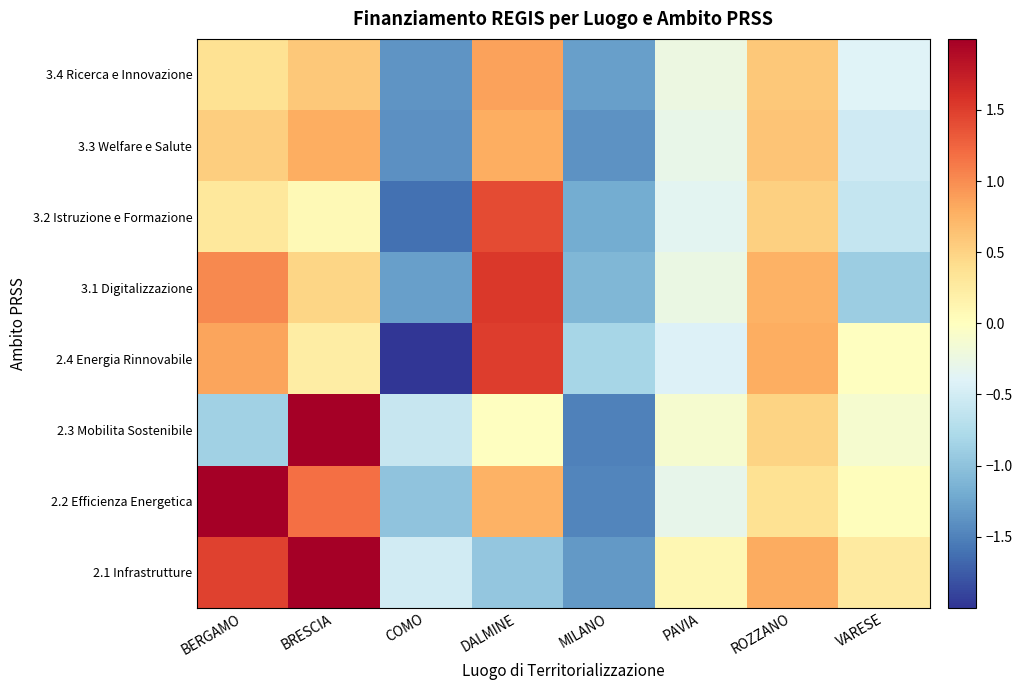

Reading right to left, extract all data points from this chart.

3.4 Ricerca e Innovazione: VARESE=-0.4	ROZZANO=0.6	PAVIA=-0.2	MILANO=-1.3	DALMINE=0.9	COMO=-1.4	BRESCIA=0.6	BERGAMO=0.4
3.3 Welfare e Salute: VARESE=-0.5	ROZZANO=0.6	PAVIA=-0.3	MILANO=-1.4	DALMINE=0.8	COMO=-1.4	BRESCIA=0.8	BERGAMO=0.5
3.2 Istruzione e Formazione: VARESE=-0.6	ROZZANO=0.5	PAVIA=-0.4	MILANO=-1.2	DALMINE=1.4	COMO=-1.6	BRESCIA=0.1	BERGAMO=0.3
3.1 Digitalizzazione: VARESE=-0.9	ROZZANO=0.8	PAVIA=-0.3	MILANO=-1.1	DALMINE=1.5	COMO=-1.3	BRESCIA=0.5	BERGAMO=1.0
2.4 Energia Rinnovabile: VARESE=-0.0	ROZZANO=0.8	PAVIA=-0.4	MILANO=-0.8	DALMINE=1.5	COMO=-2.2	BRESCIA=0.2	BERGAMO=0.8
2.3 Mobilita Sostenibile: VARESE=-0.1	ROZZANO=0.5	PAVIA=-0.1	MILANO=-1.5	DALMINE=-0.0	COMO=-0.6	BRESCIA=2.1	BERGAMO=-0.9
2.2 Efficienza Energetica: VARESE=0.0	ROZZANO=0.4	PAVIA=-0.3	MILANO=-1.5	DALMINE=0.8	COMO=-1.0	BRESCIA=1.2	BERGAMO=2.1
2.1 Infrastrutture: VARESE=0.3	ROZZANO=0.8	PAVIA=0.1	MILANO=-1.3	DALMINE=-1.0	COMO=-0.5	BRESCIA=2.2	BERGAMO=1.5